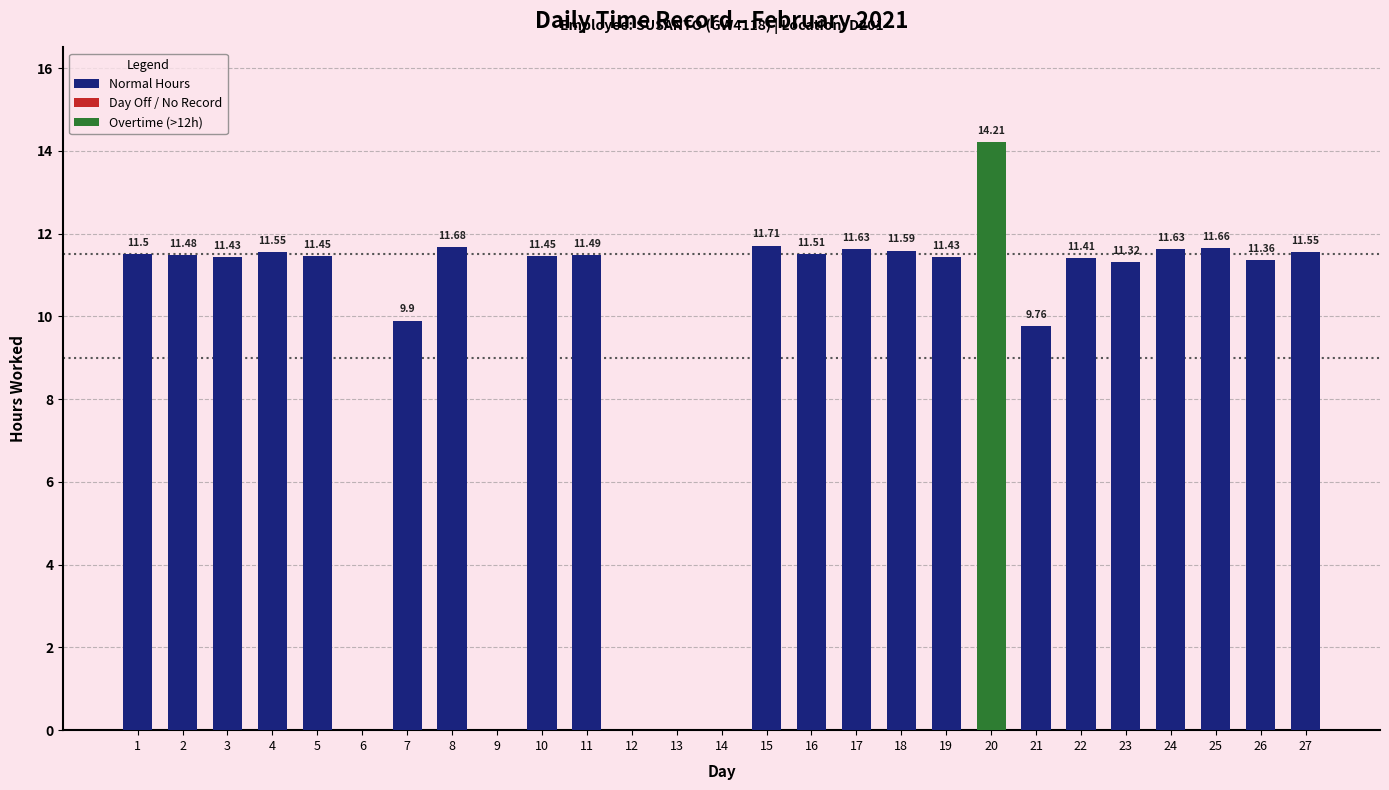

What is the change in value from 13 to 18?

+11.6